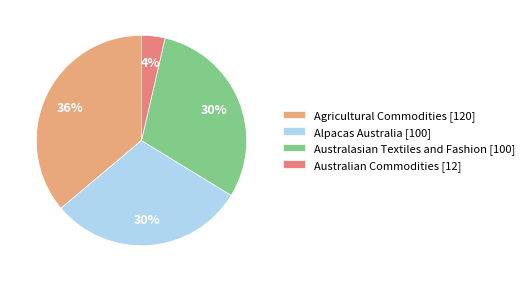

To the nearest percent, what is the difference between the Alpacas Australia and Agricultural Commodities slice percentages?

6%